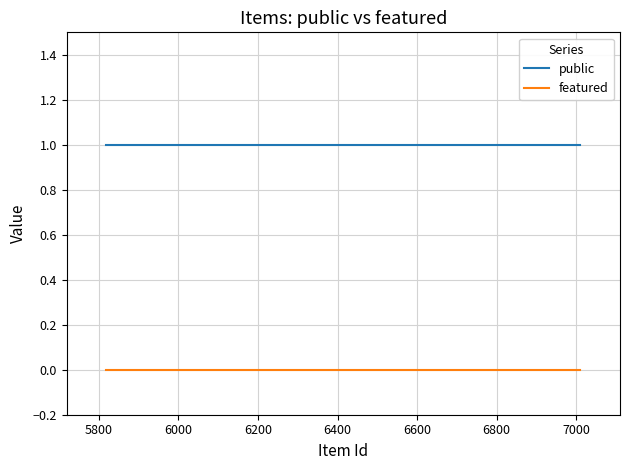

True or false: public and featured cross at least once.

False